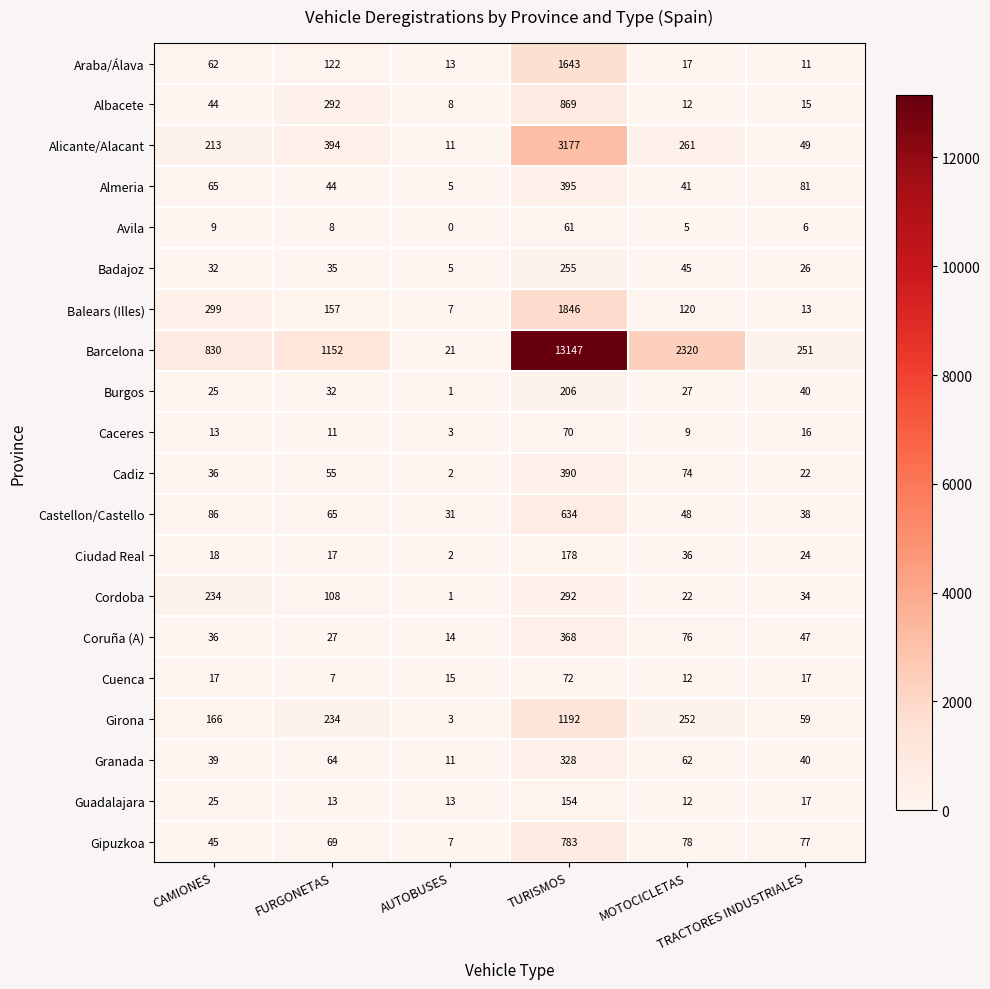

What is the sum of all Cadiz values?

579